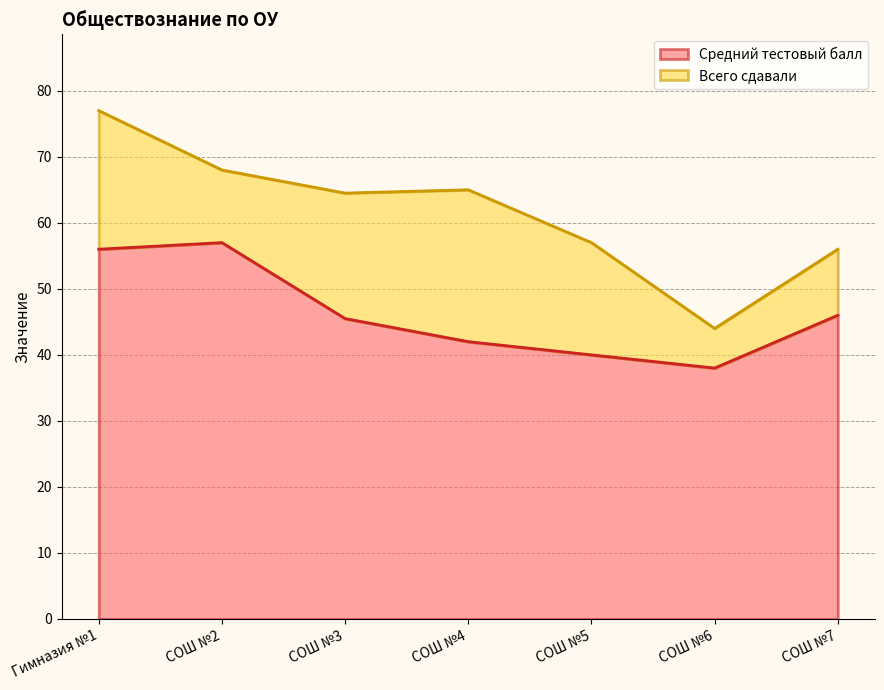

List the labels in order of value, largest first.

СОШ №2, Гимназия №1, СОШ №7, СОШ №3, СОШ №4, СОШ №5, СОШ №6